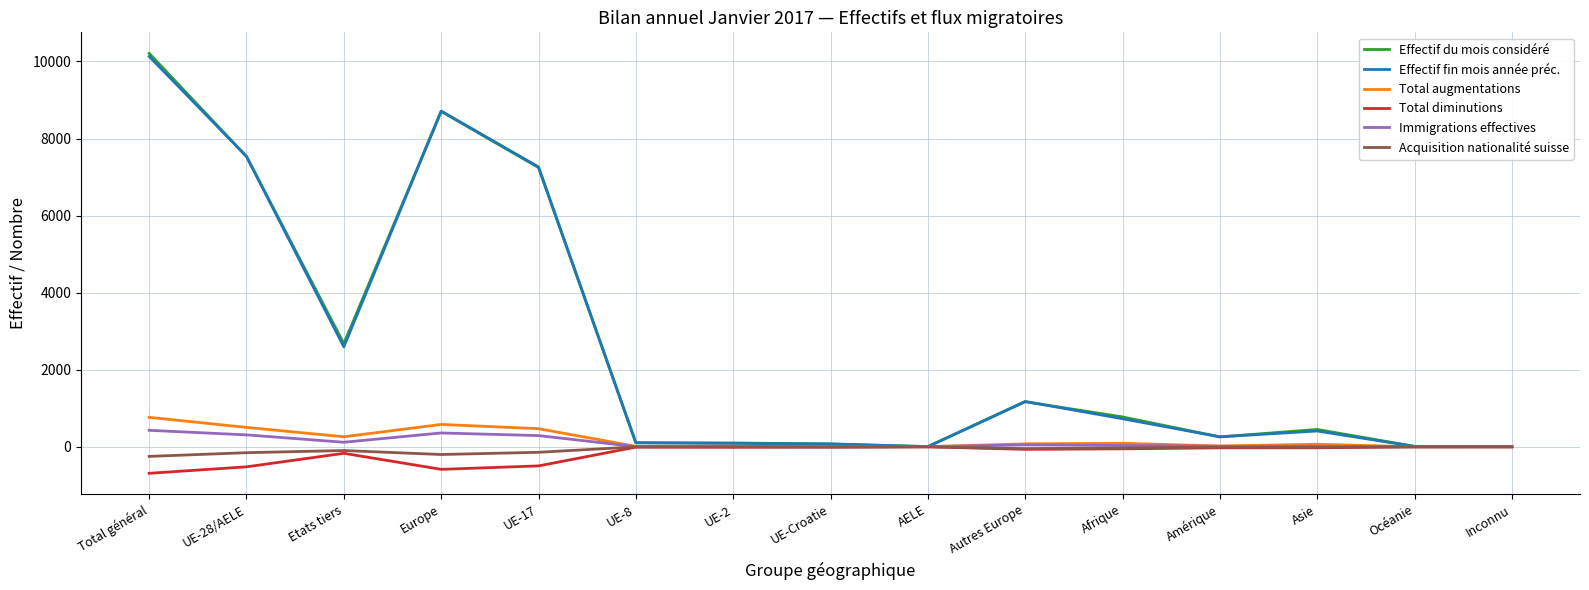

Which series has the widest spread of values?

Effectif du mois considéré